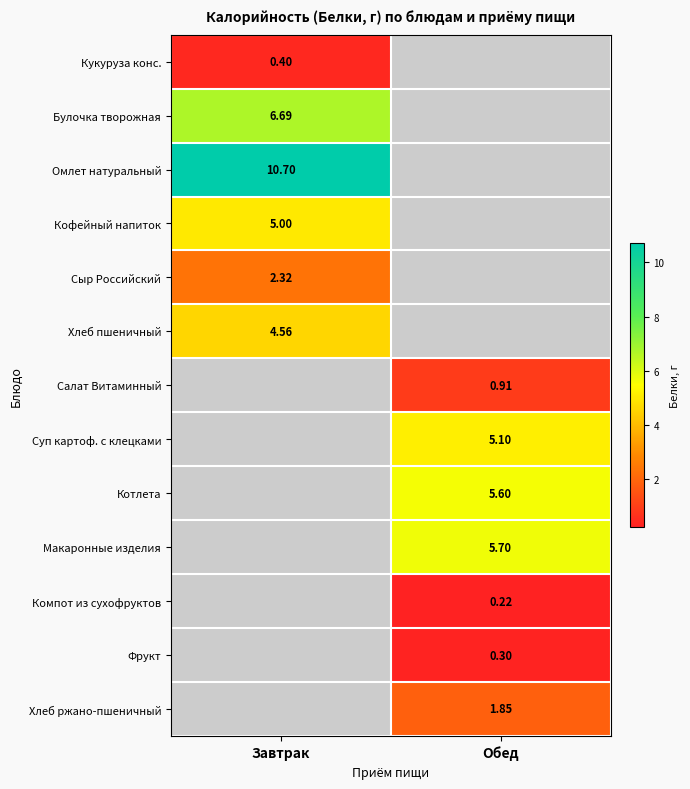

Which has a higher value, Обед or Завтрак?

Завтрак